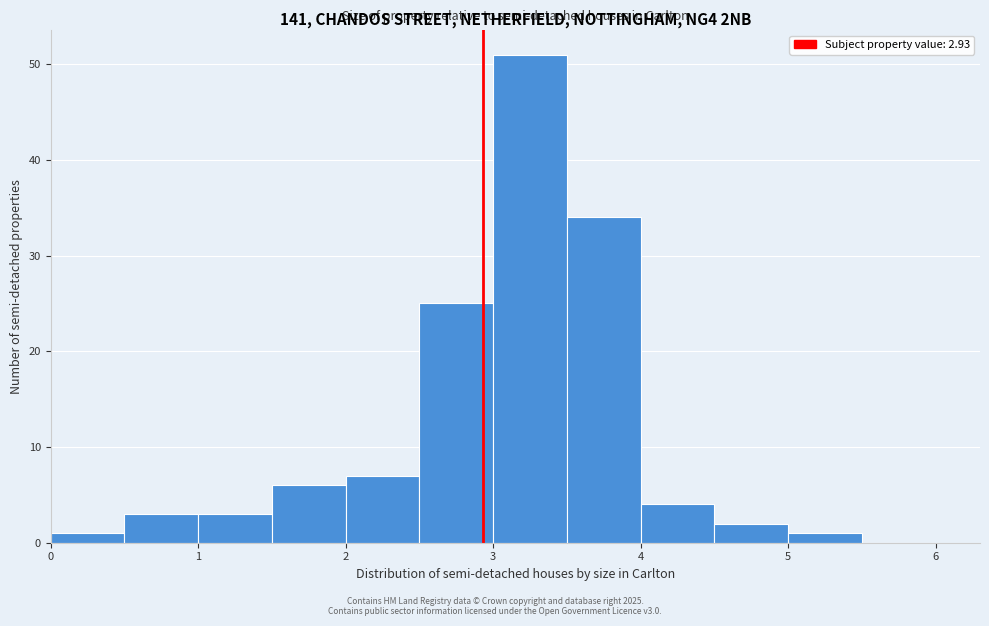

Over which range of the x-axis is the bar tallest?

3.0 to 3.5